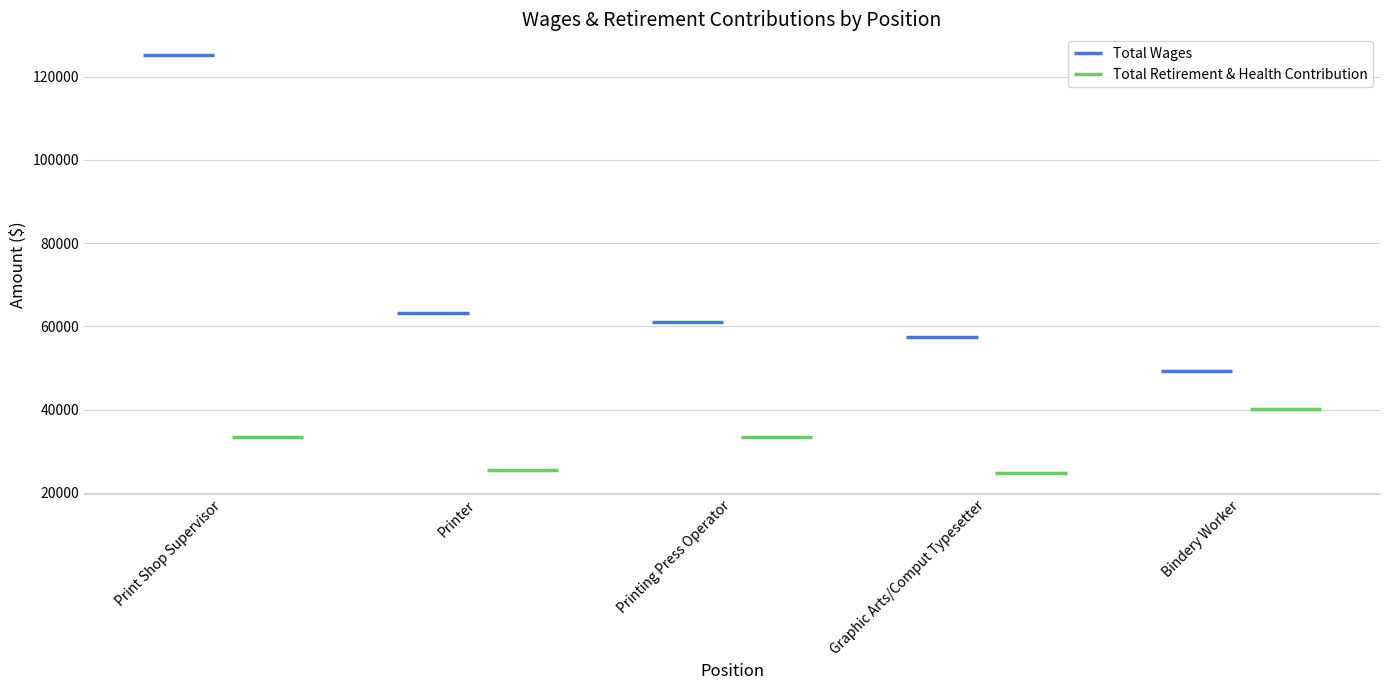

Reading left to right, transcribe all the data shown in this chart.

Total Wages: 125130	63230	60977	57552	49167
Total Retirement & Health Contribution: 33467	25451	33513	24728	40159